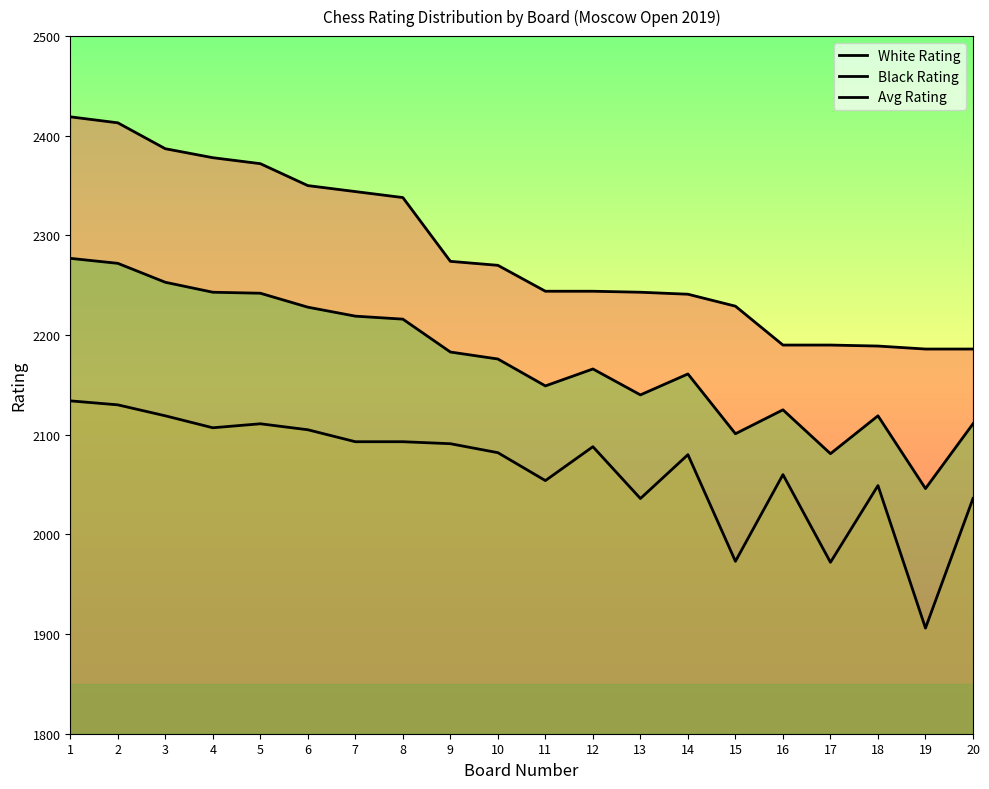

Is it true that Black Rating equals 2111 at 5?

True